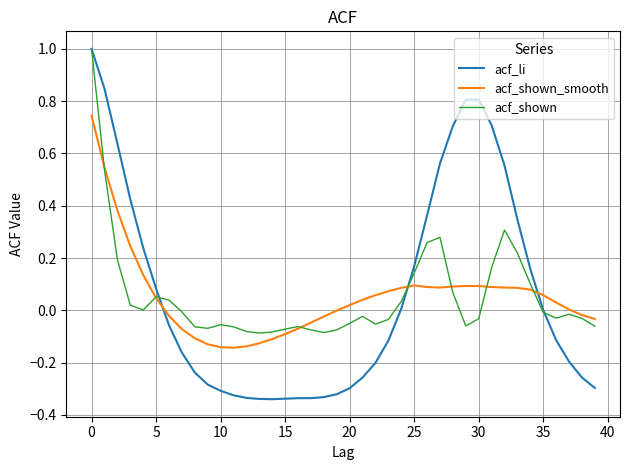

Which series ends up on top after the final intersection of acf_shown and acf_shown_smooth?

acf_shown_smooth